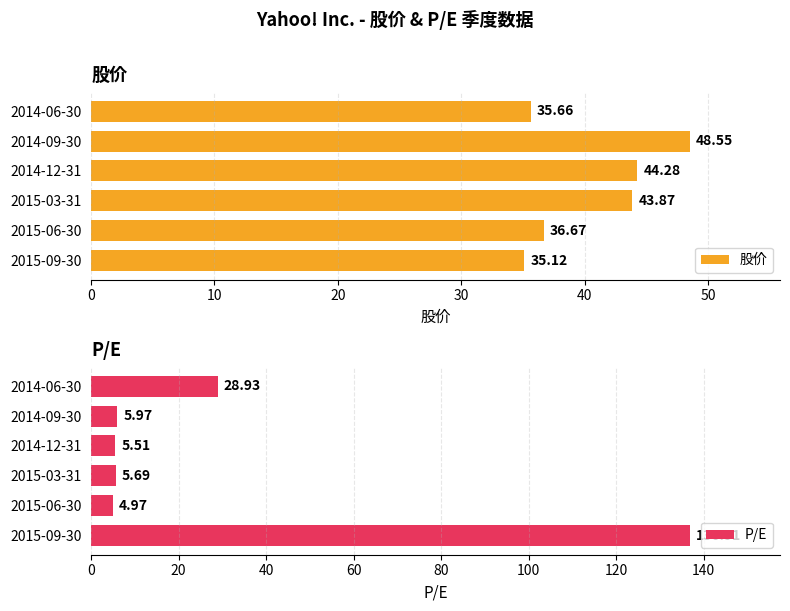

What is the average value of the 股价 series?

40.7